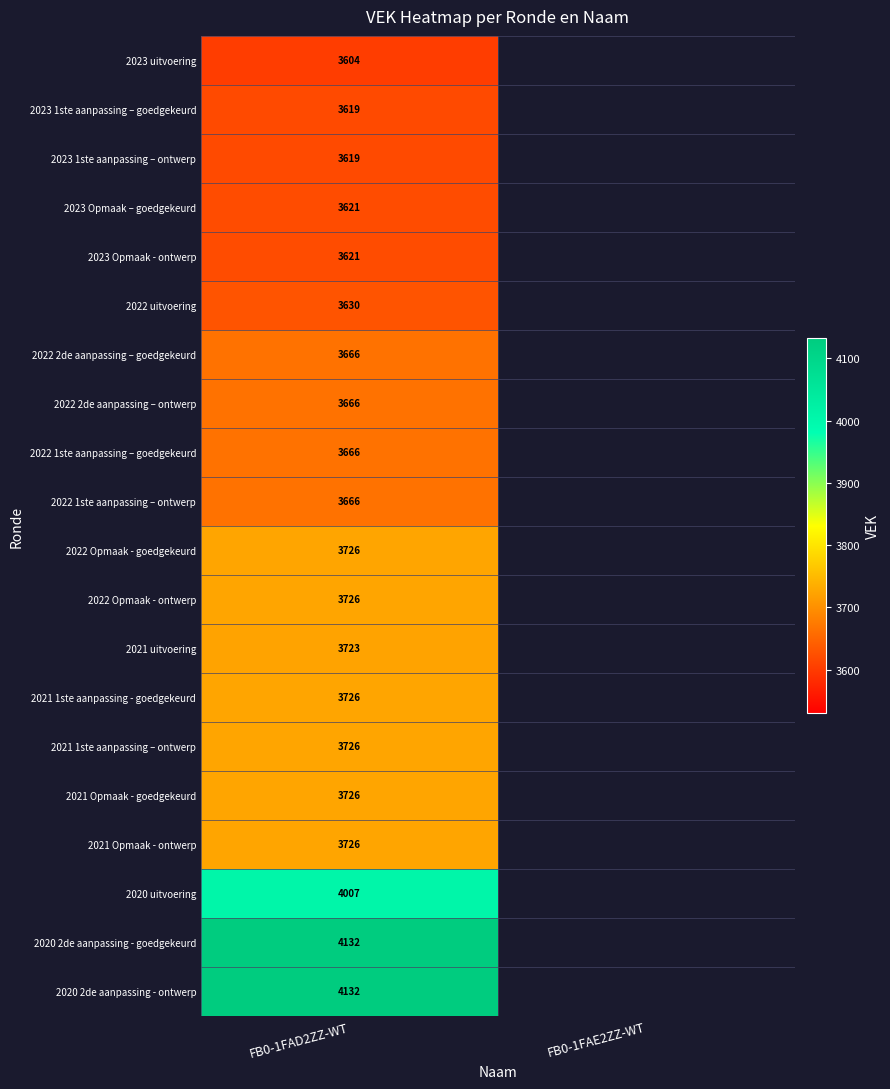

Is it true that 2021 1ste aanpassing – ontwerp equals 3726 at FB0-1FAD2ZZ-WT?

True